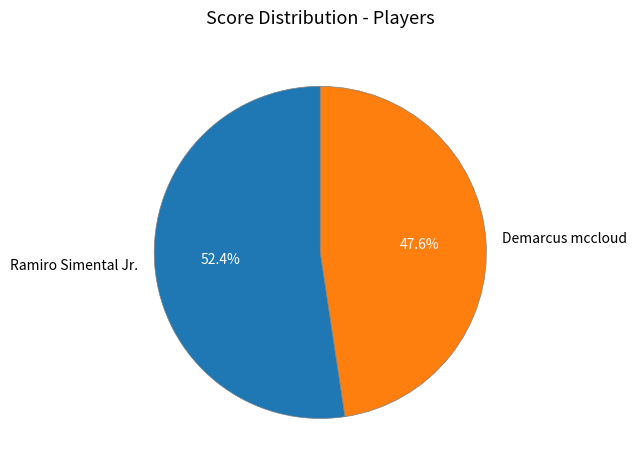

The Demarcus mccloud slice represents 48% of the pie. True or false?

True